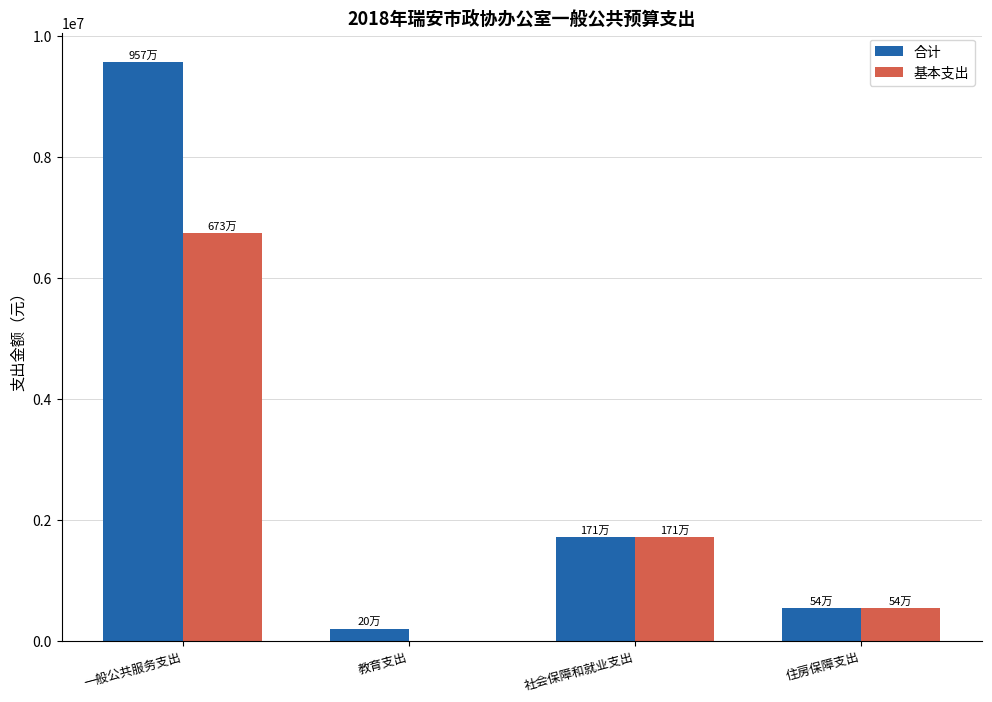

What are all the series names shown in the legend?

合计, 基本支出